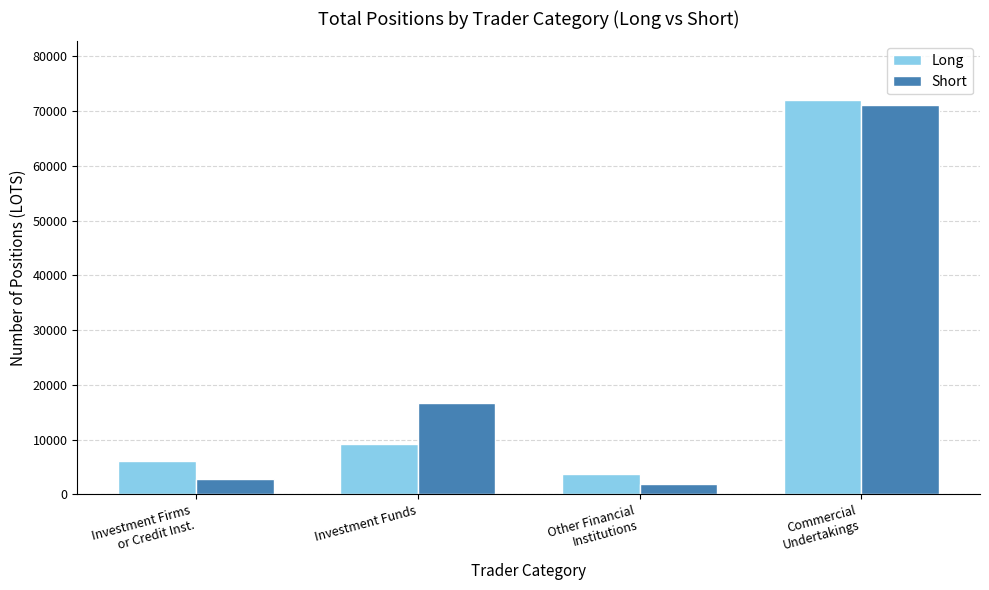

What is the label of the 1st bar from the left?

Investment Firms
or Credit Inst.